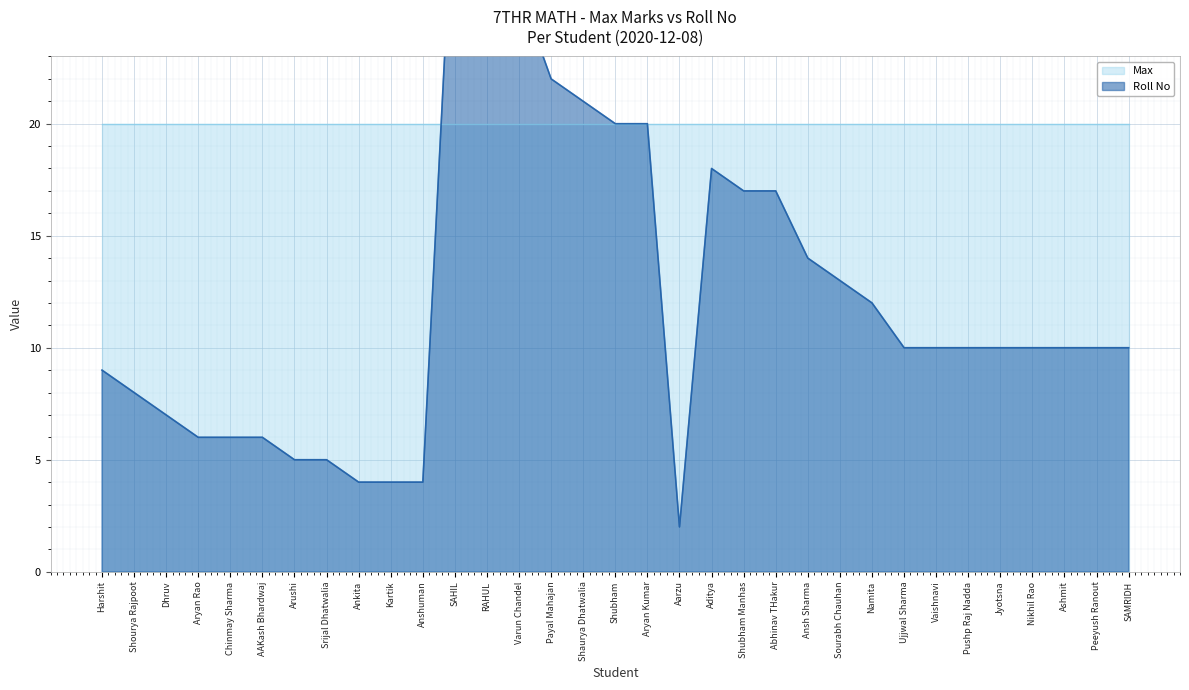

What is the value of the 2nd point from the left?

8